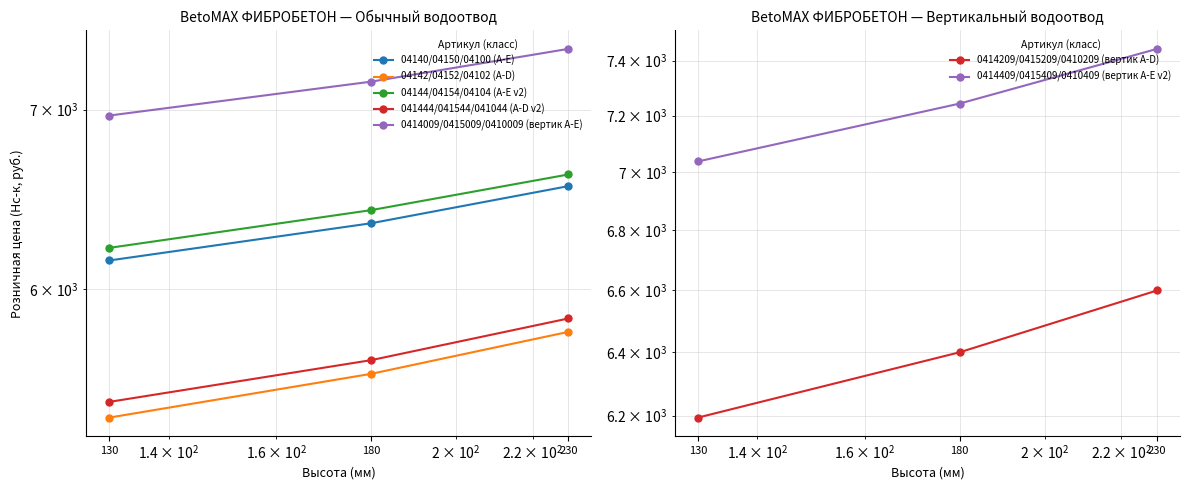

How many data points in Высота (series ref) are less than 7171?

1